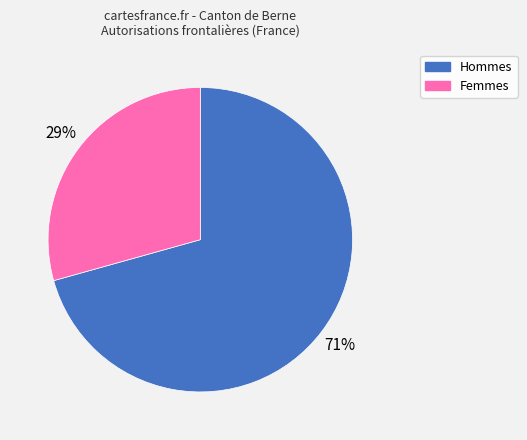

The Femmes slice represents 41% of the pie. True or false?

False